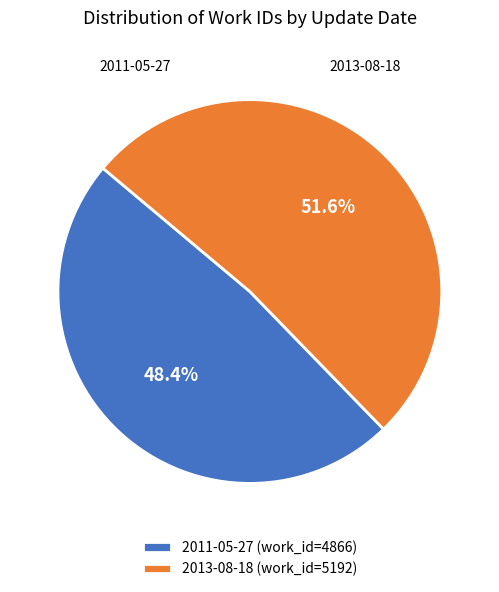

What is the ratio of the value at 2013-08-18 (work_id=5192) to the value at 2011-05-27 (work_id=4866)?

1.1